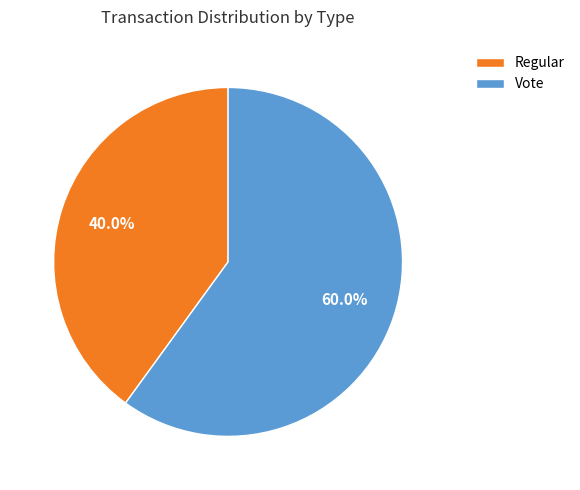

Does Regular account for over 50% of the chart?

No